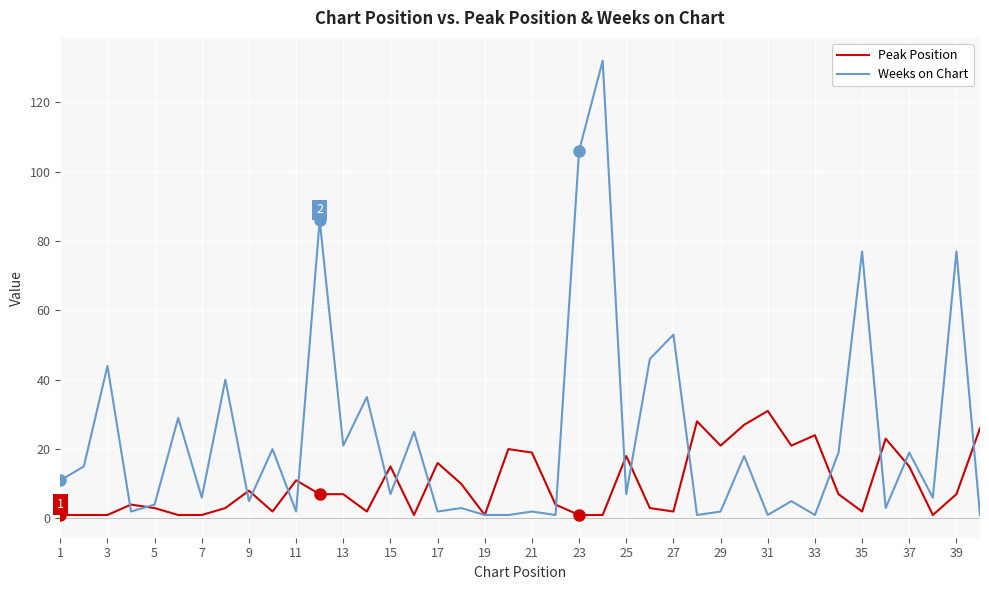

Which series has the widest spread of values?

Weeks on Chart